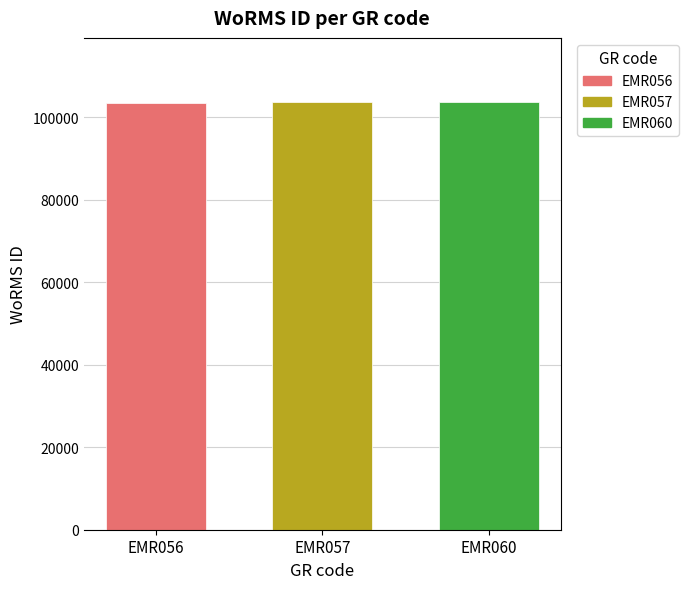

What is the difference between the second highest and minimum values?

227